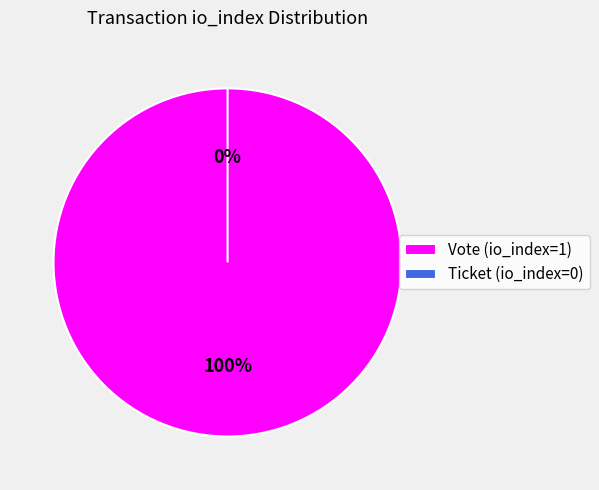

The Vote (io_index=1) slice represents 100% of the pie. True or false?

True